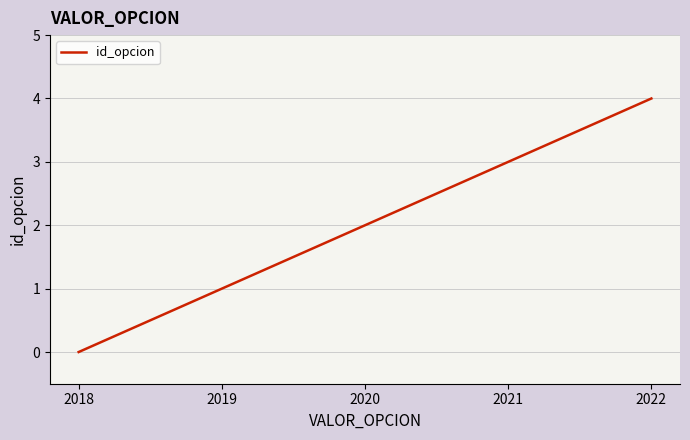

True or false: there are more than 1 points higher than both neighbors.

False